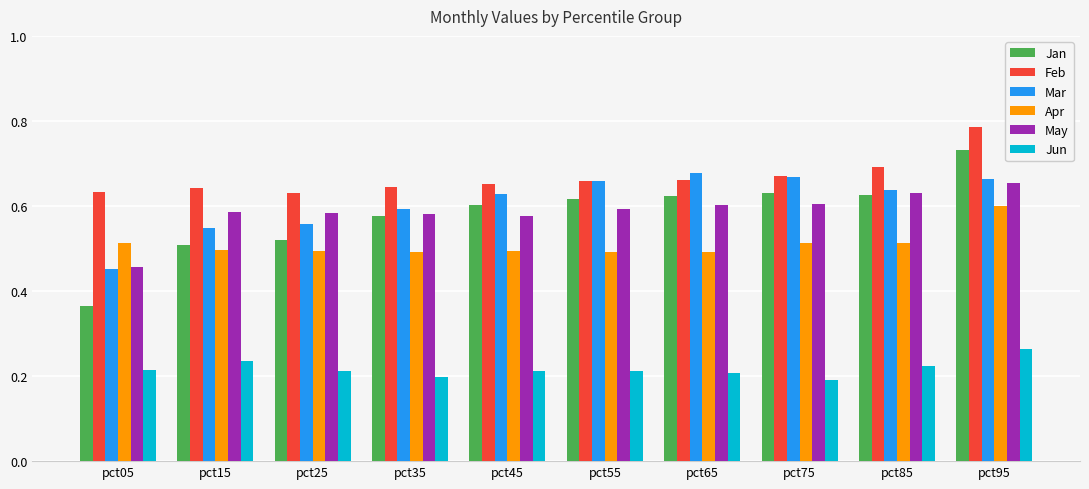

What is the sum of all Apr values?

5.1